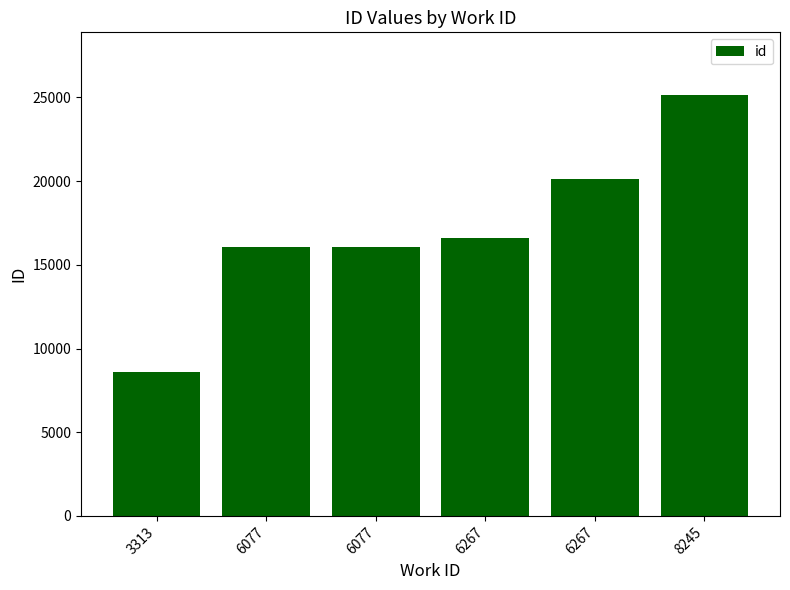

How many categories are shown in the chart?

6